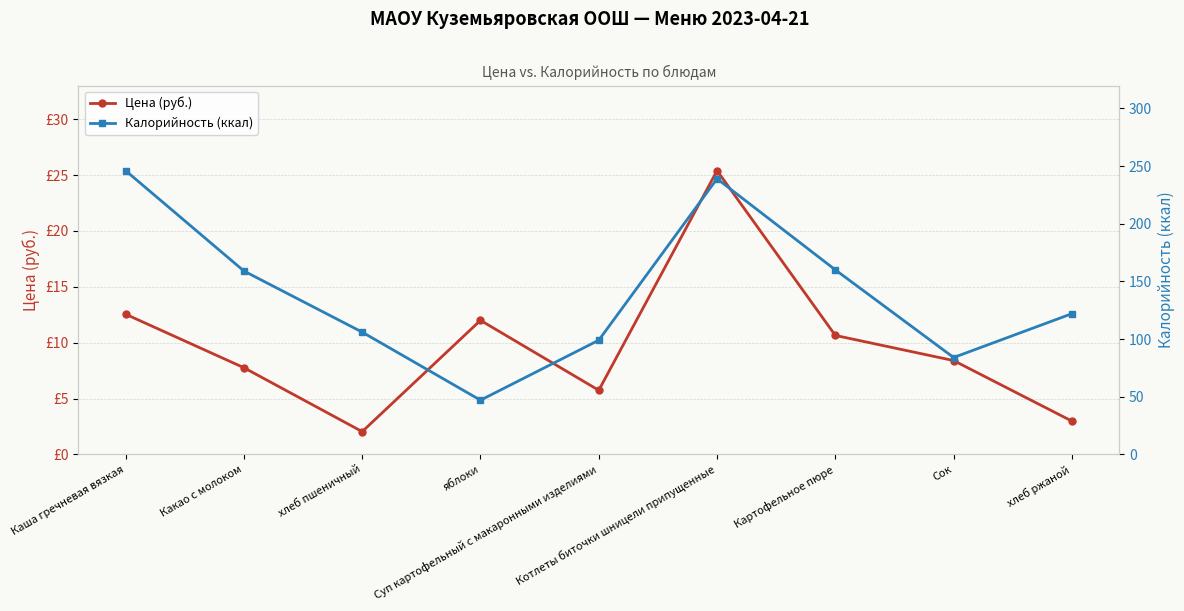

True or false: Калорийность (ккал) and Цена (руб.) intersect in this chart.

False